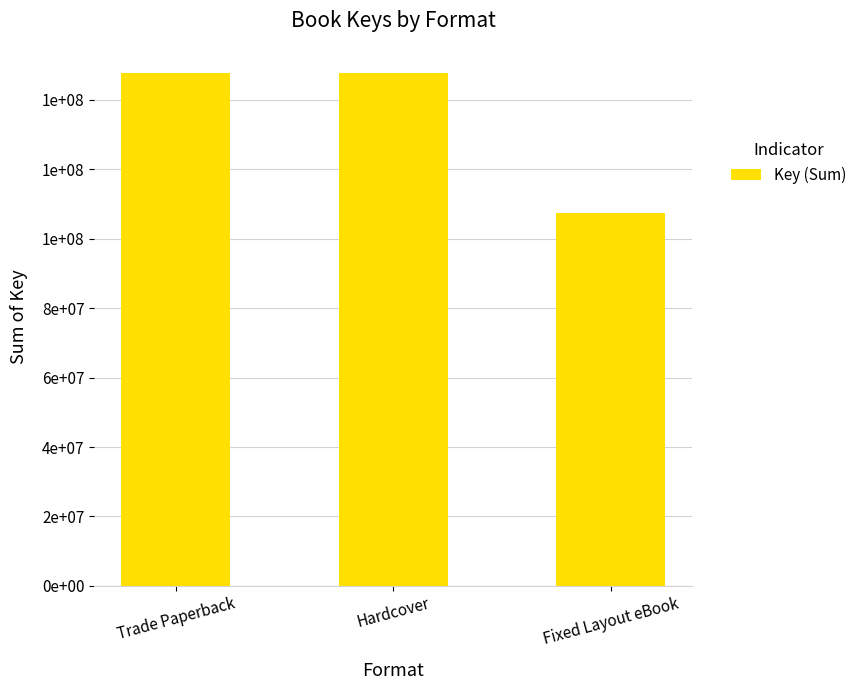

List the labels in order of value, smallest first.

Fixed Layout eBook, Trade Paperback, Hardcover